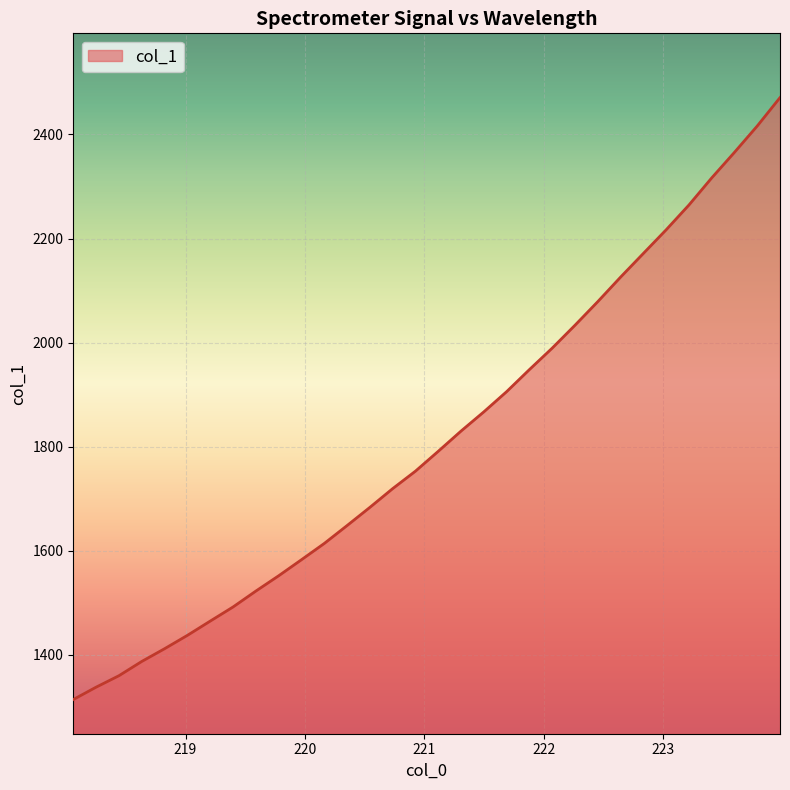

What is the difference between the maximum and minimum values?

1157.0